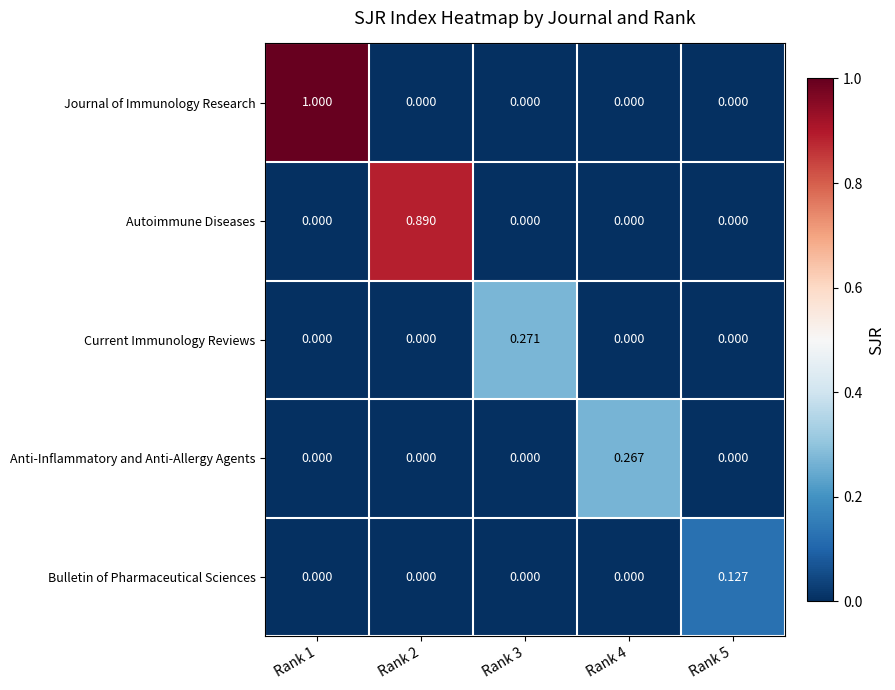

Which series has the largest range (max minus min)?

Journal of Immunology Research